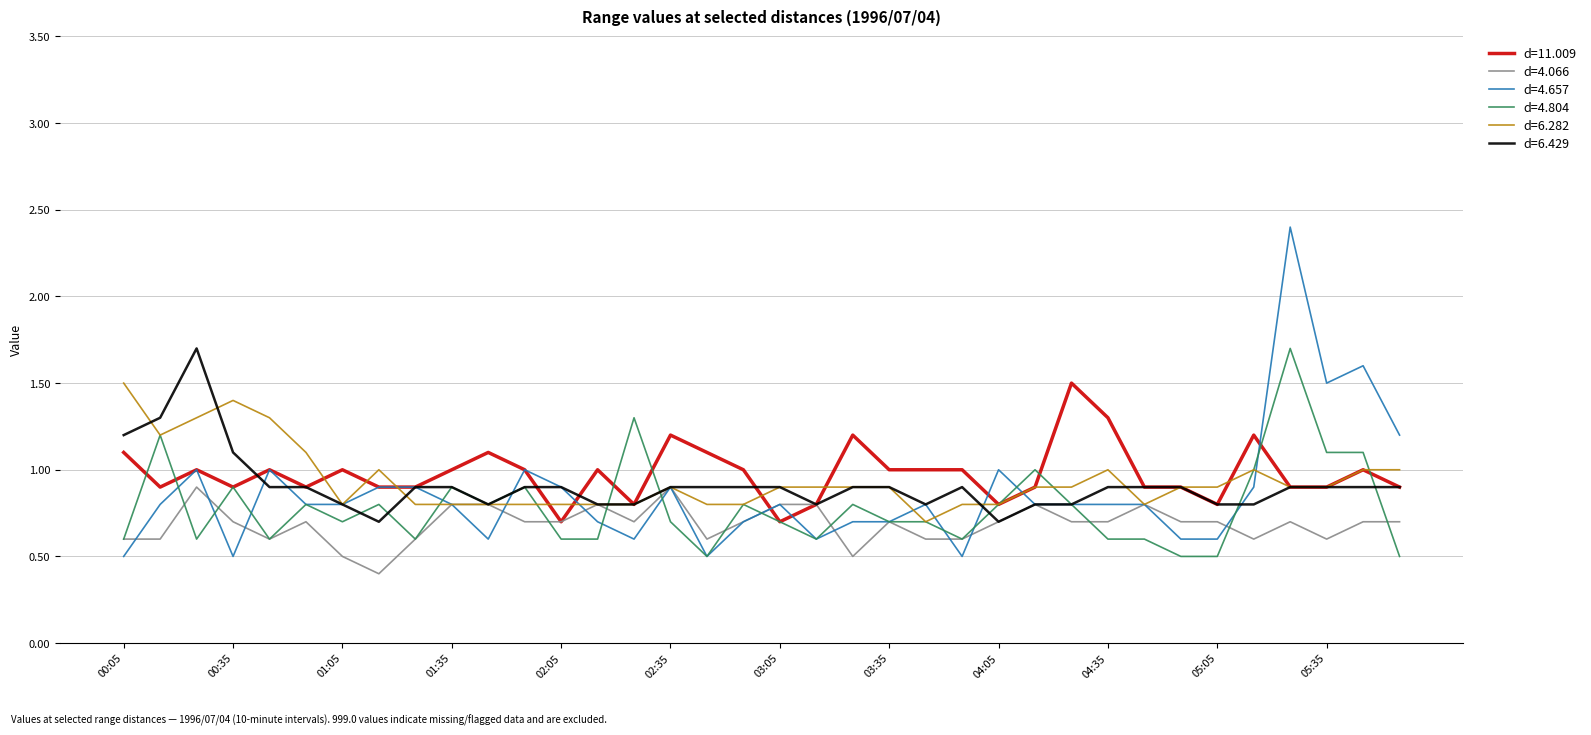

Which series has the largest range (max minus min)?

d=4.657